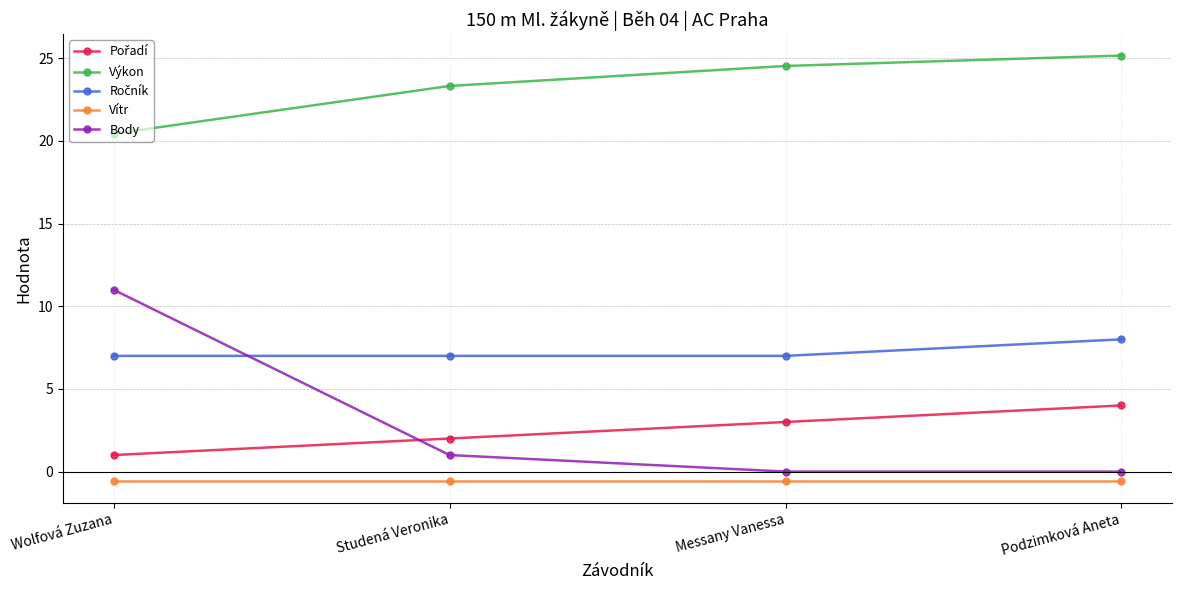

Which label corresponds to the largest value in the chart?

Podzimková Aneta